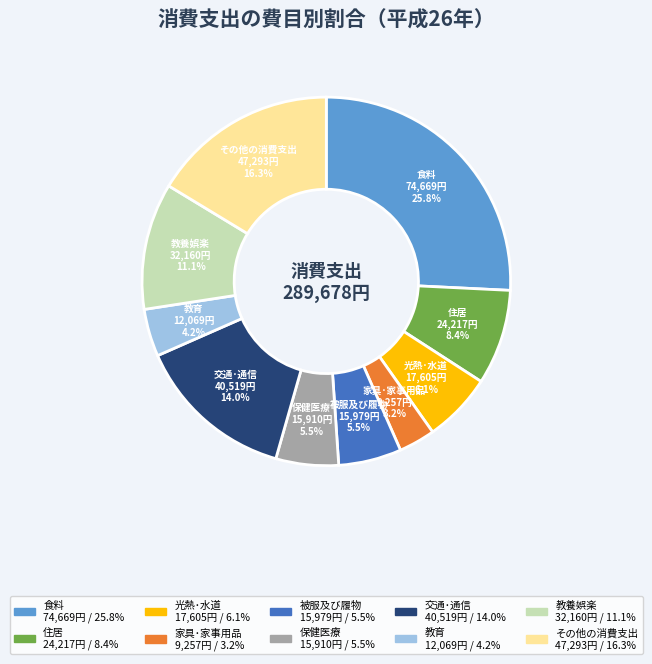

How many slices are in this pie chart?

10